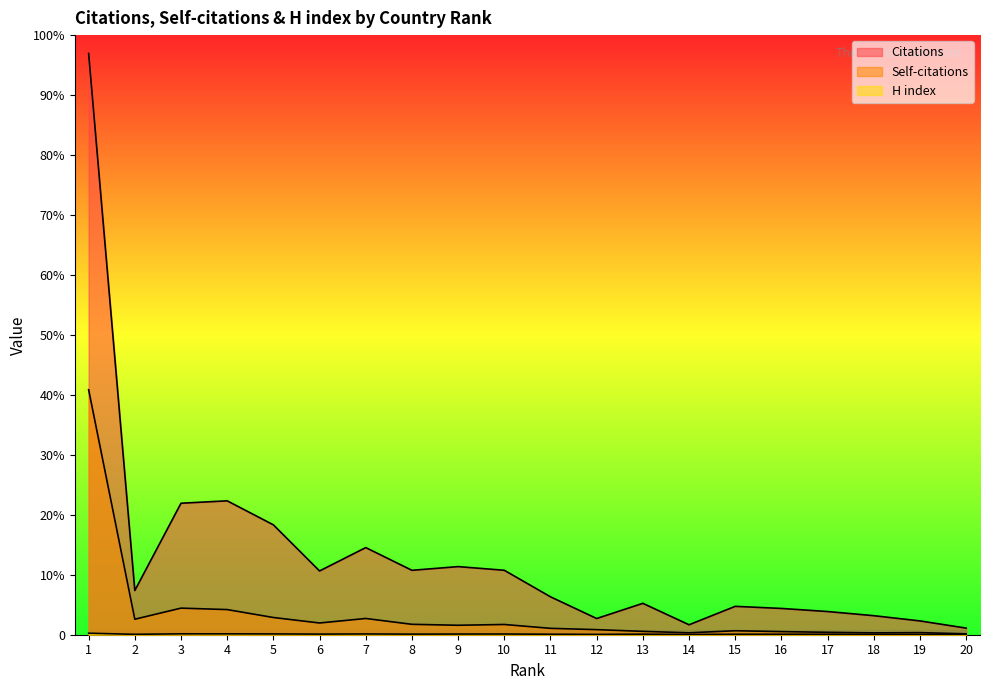

True or false: Citations and Self-citations intersect in this chart.

False